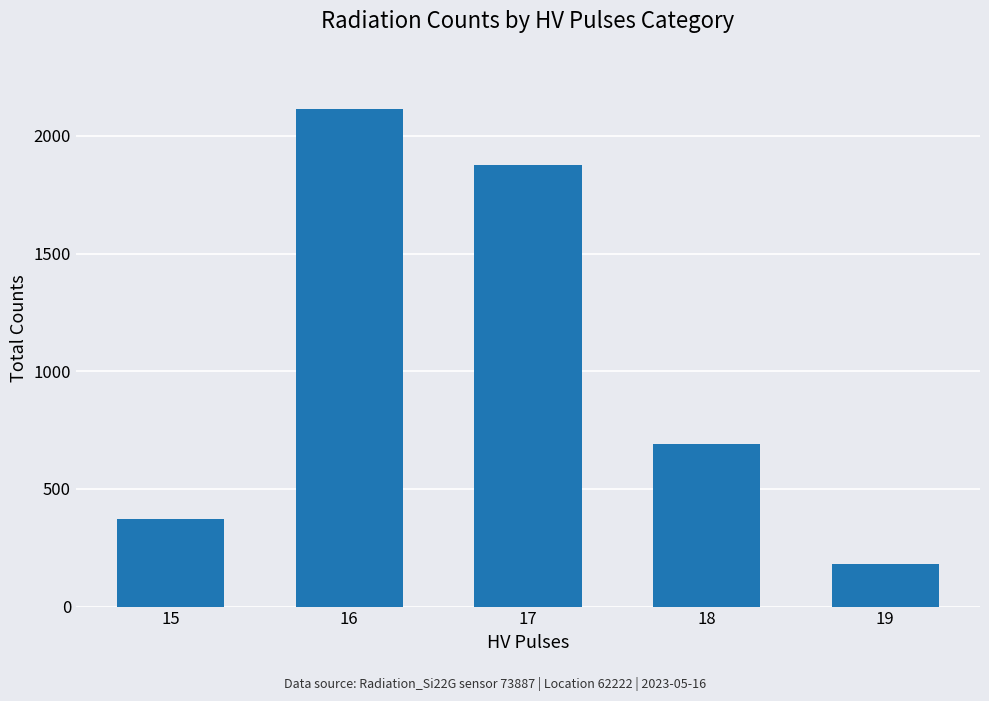

Which category has the highest value across all series?

16